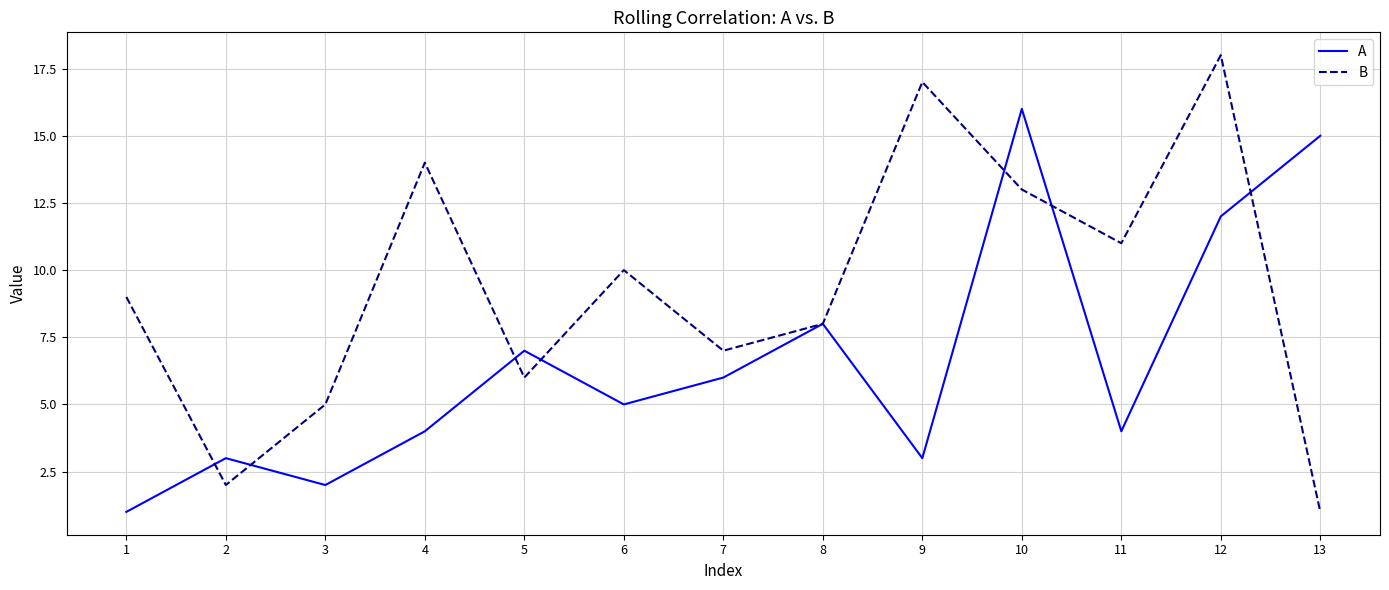

At which category does B reach its first local peak?

4